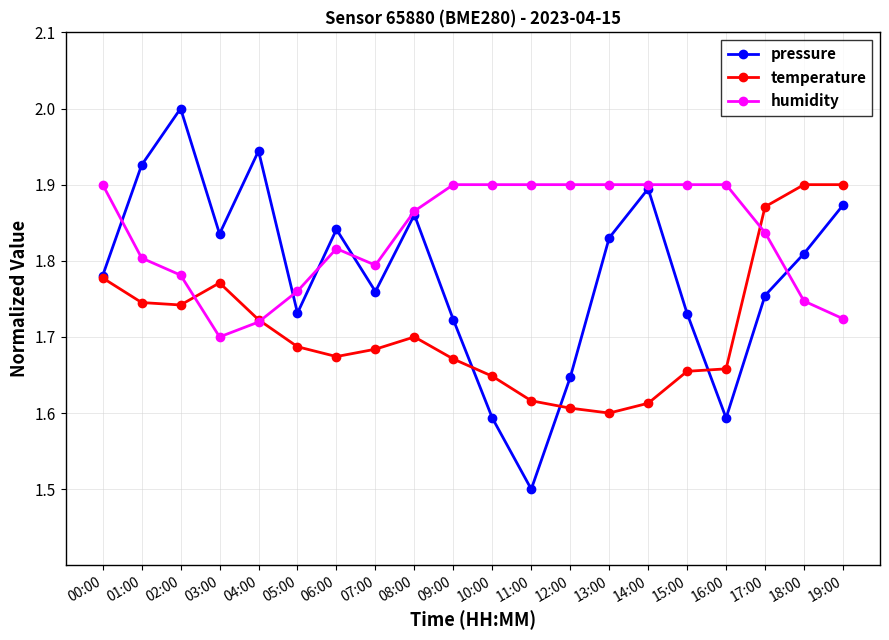

At how many categories does at least one series exceed 1?

20